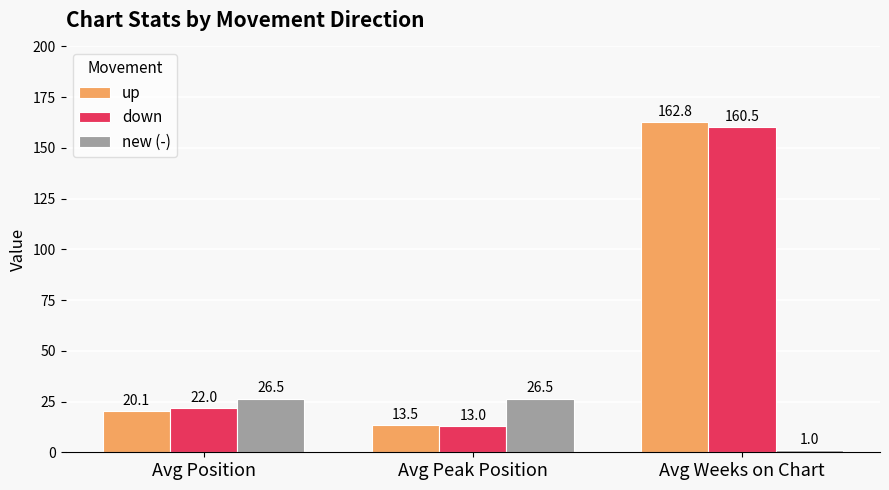

Read the new (-) value at Avg Position.

26.5